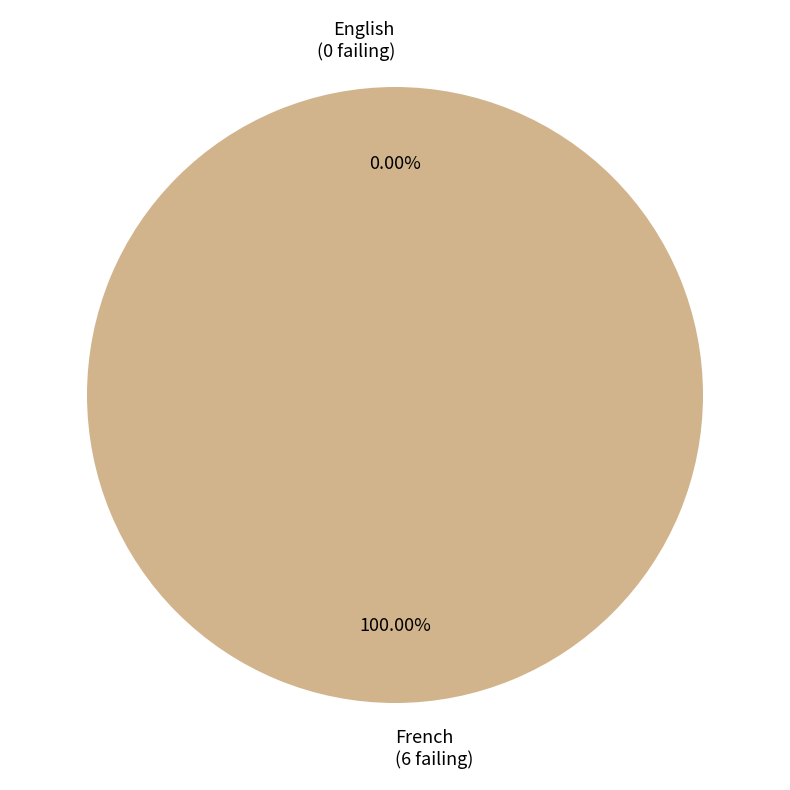

Between English and French, which is larger?

French